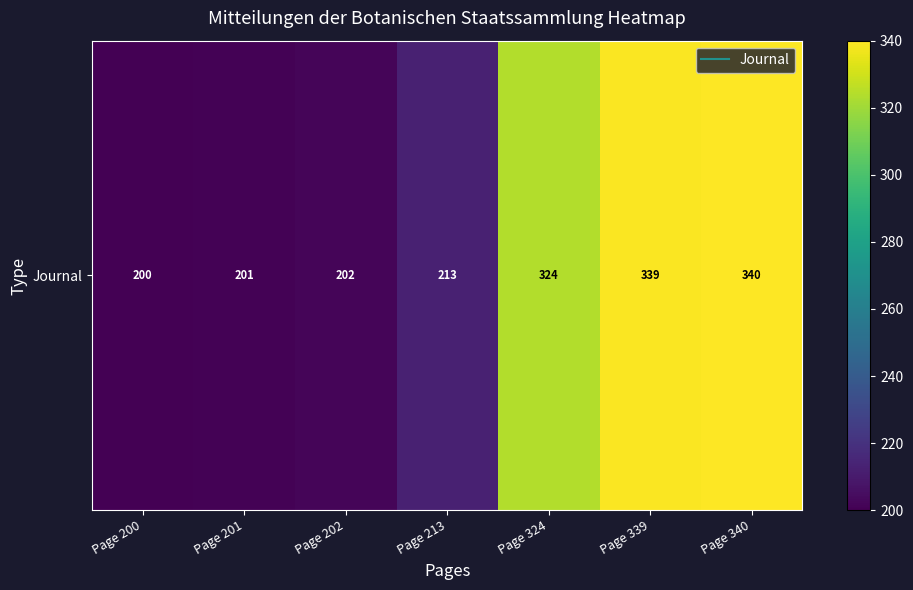

Approximately how many times larger is the value at Page 202 compared to Page 324?

0.6